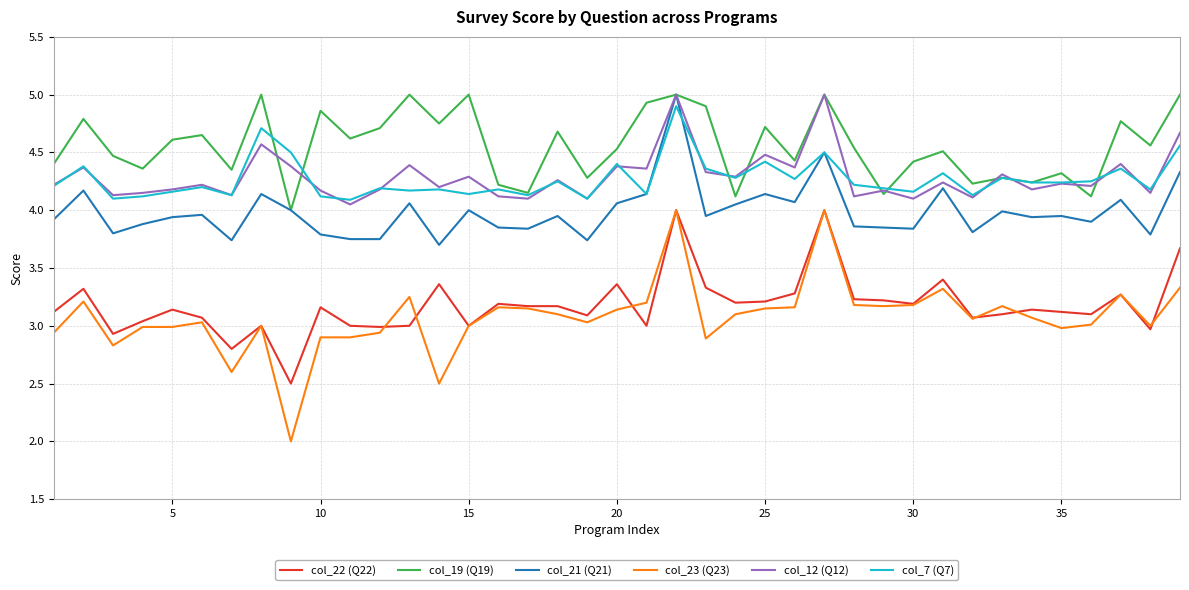

What is the greatest value displayed?

5.0